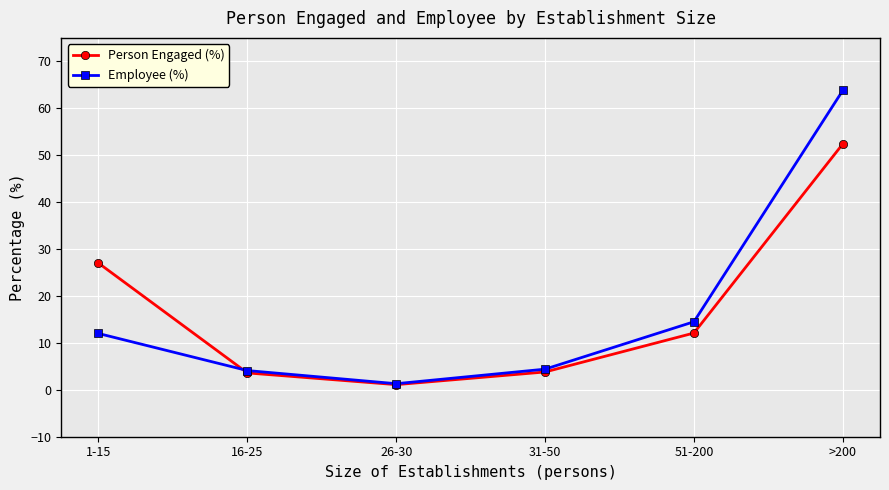

What is the sum of all Employee (%) values?

100.1